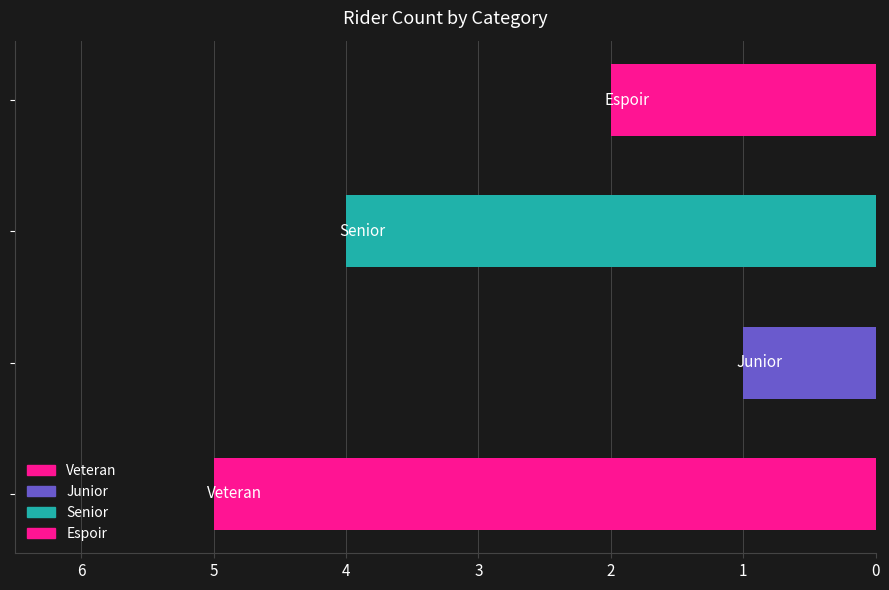

What is the difference between the maximum and second lowest values?

3